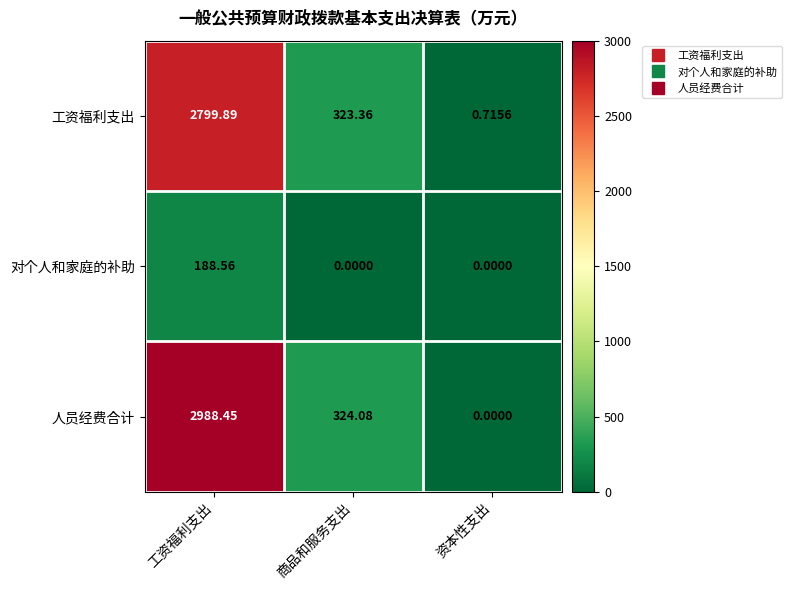

Rank the series by their maximum value, from lowest to highest.

对个人和家庭的补助, 工资福利支出, 人员经费合计